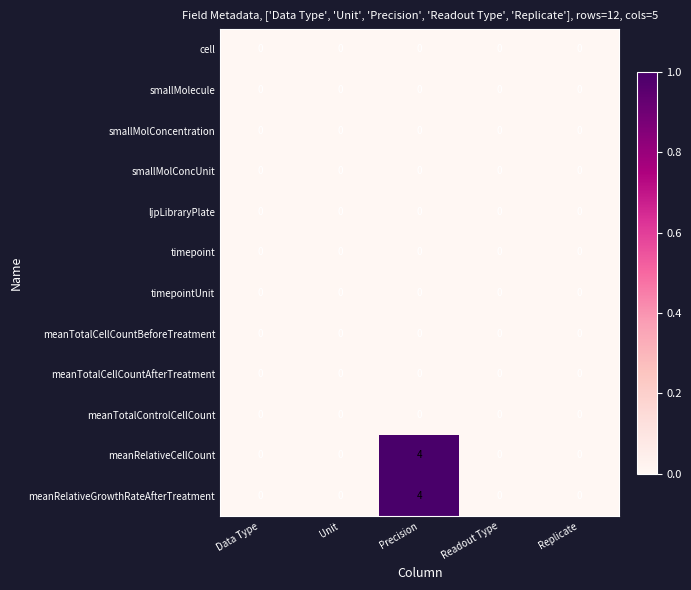

How many positive values does the meanRelativeCellCount series have?

1